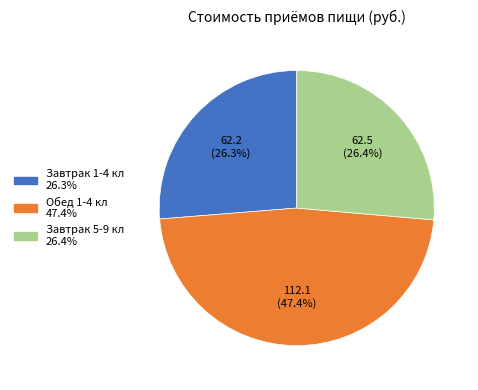

Which slice is the largest?

Обед 1-4 кл